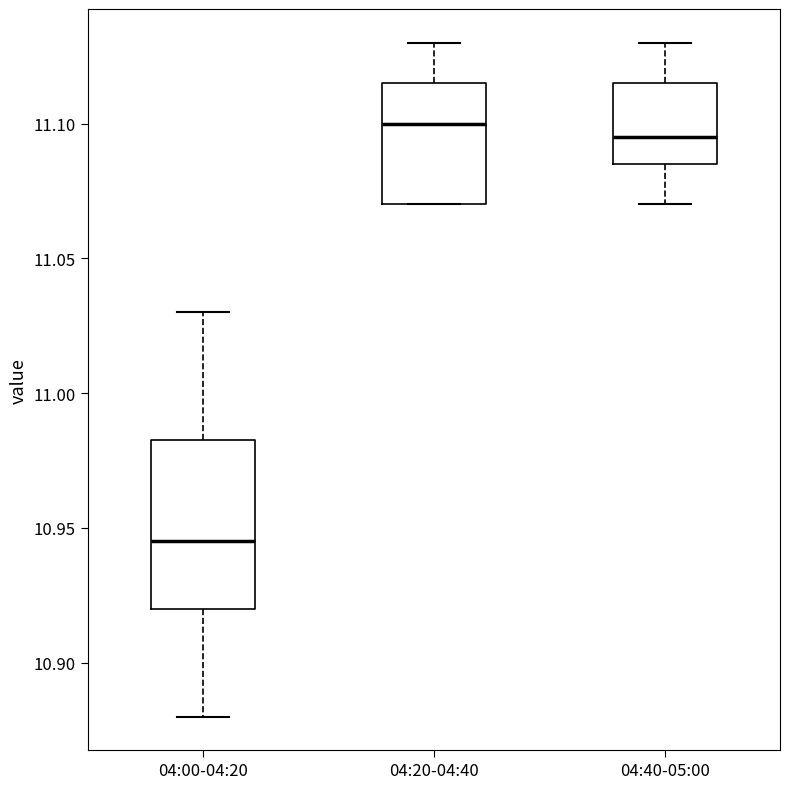

Reading left to right, transcribe this box plot: for each box, give where its median line is, the range the box spans, and where its two whiskers end, as read against the y-axis. The values are not printed on the chart, so give them approximately, as read against the axis.

04:00-04:20: median 10.945, box 10.920 to 10.985, whiskers 10.880 to 11.030
04:20-04:40: median 11.100, box 11.070 to 11.115, whiskers 11.070 to 11.130
04:40-05:00: median 11.095, box 11.085 to 11.115, whiskers 11.070 to 11.130